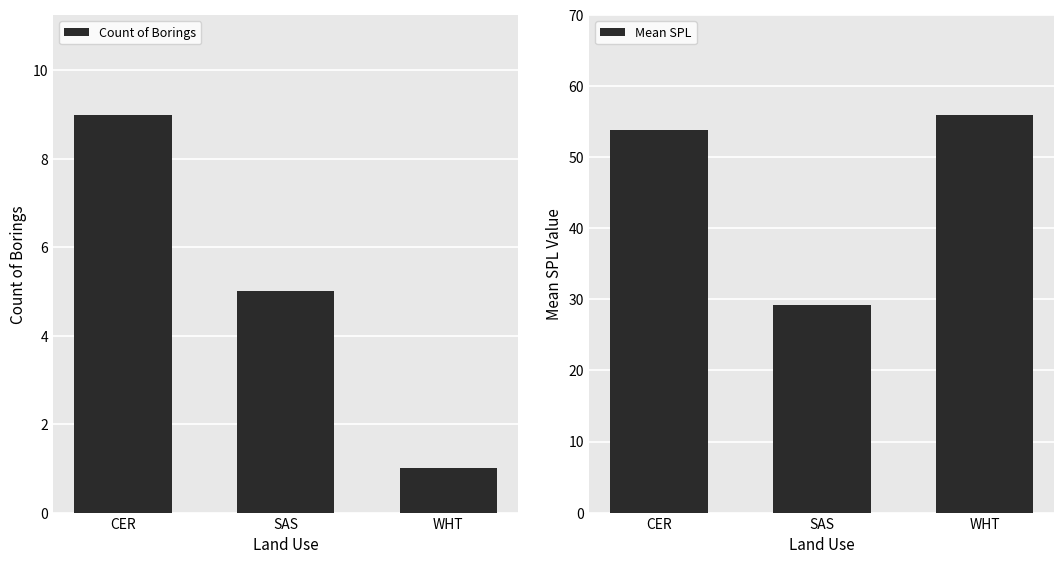

How many series are shown in this chart?

2